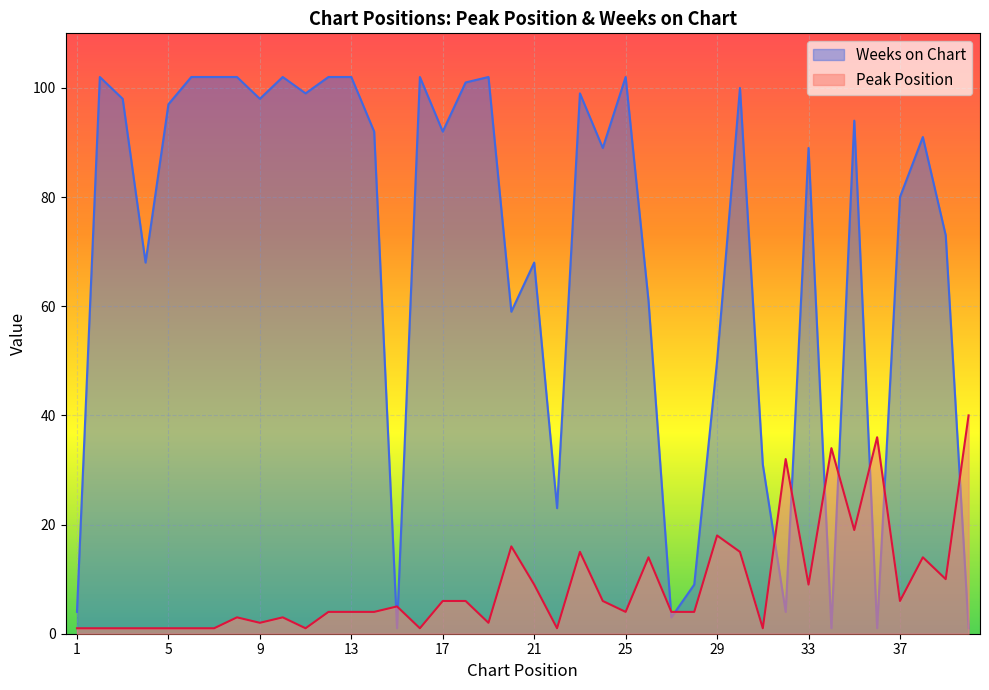

How many interior local valleys does the Weeks on Chart series have?

12